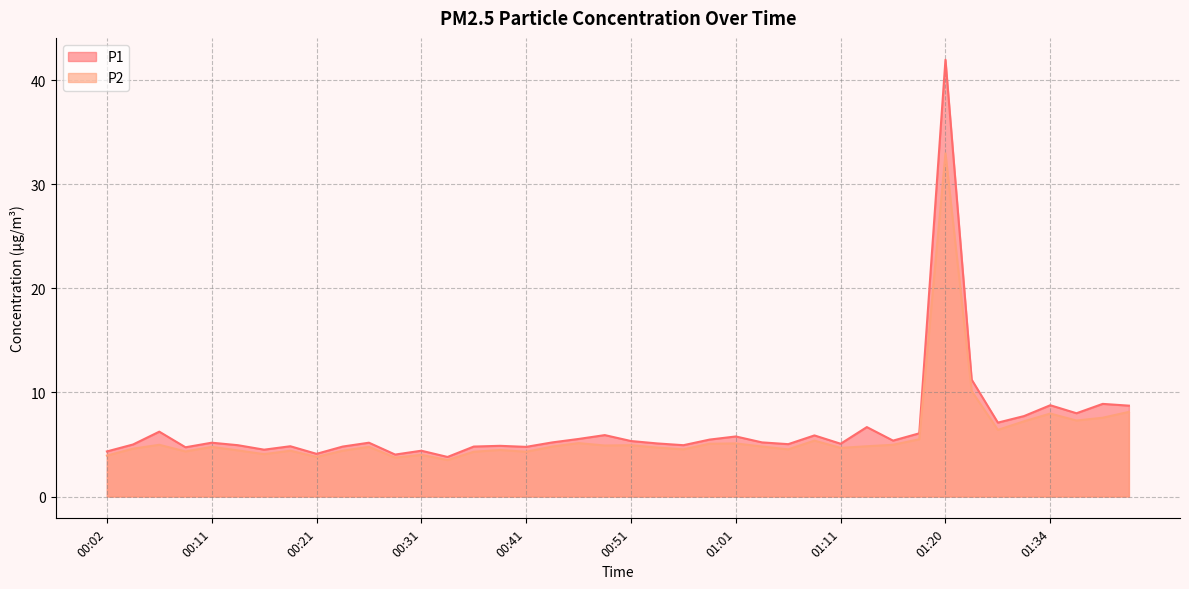

True or false: P1 and P2 cross at least once.

False